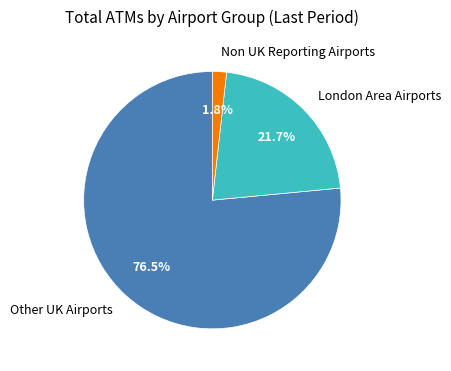

Is there any slice that represents more than half of the pie?

Yes